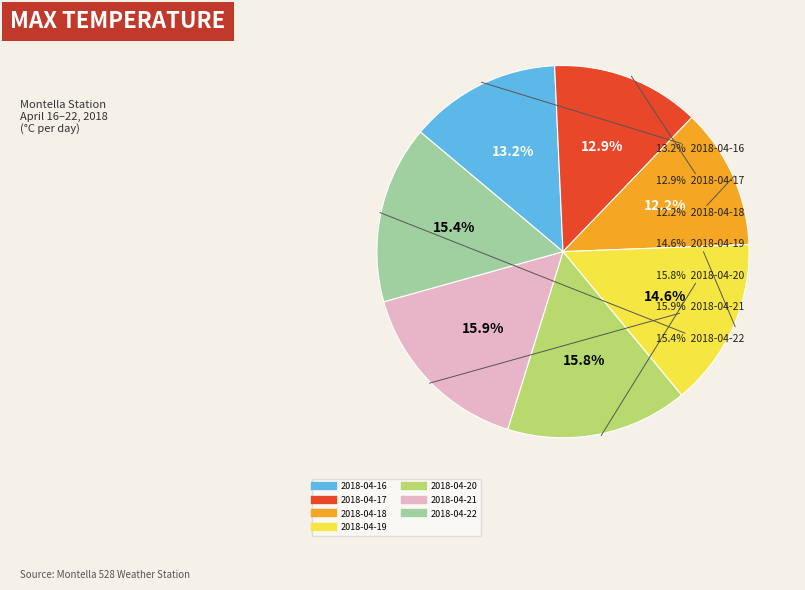

Which slice is the largest?

2018-04-21